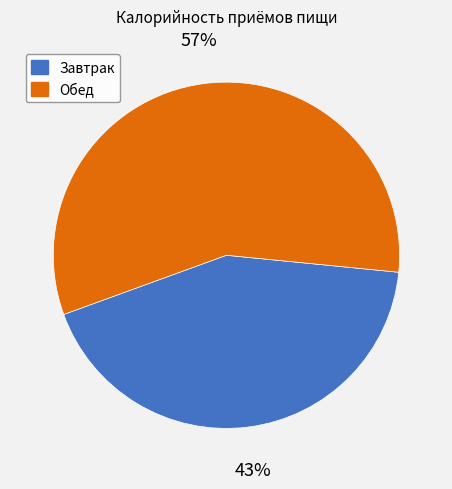

Is there a majority slice in this chart?

Yes